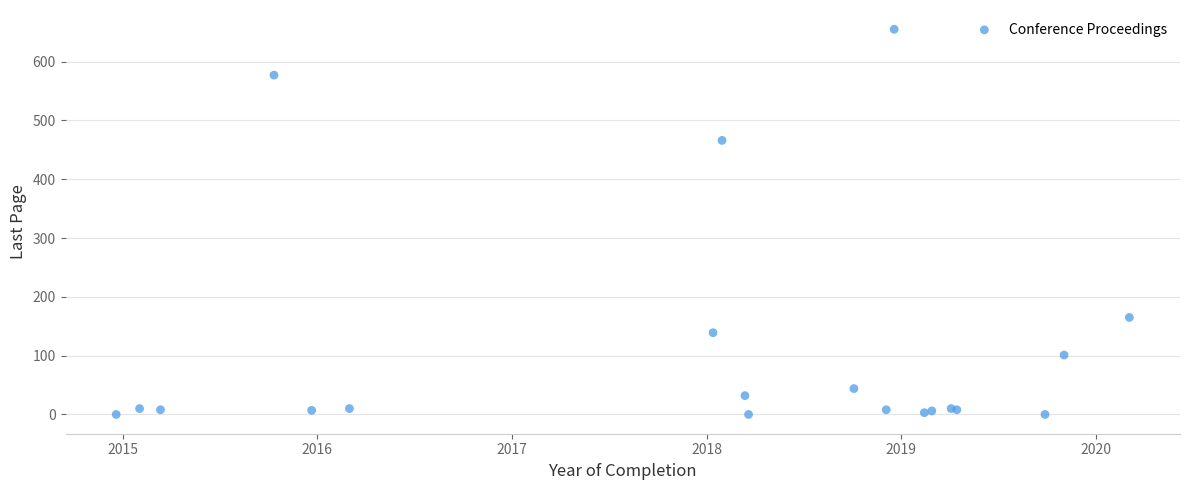

What Y value in the scatter plot is closest to 327?

466